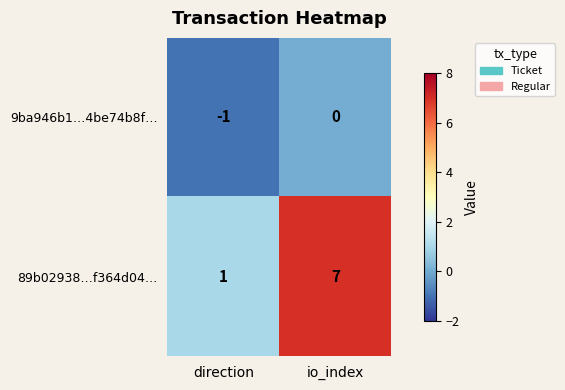

What is the approximate value of 89b02938…f364d04… at io_index?

7